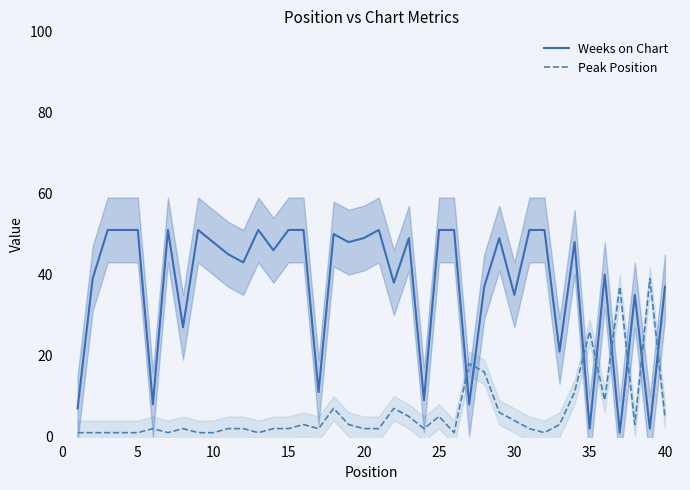

How many data points in Peak Position are less than 2?

11